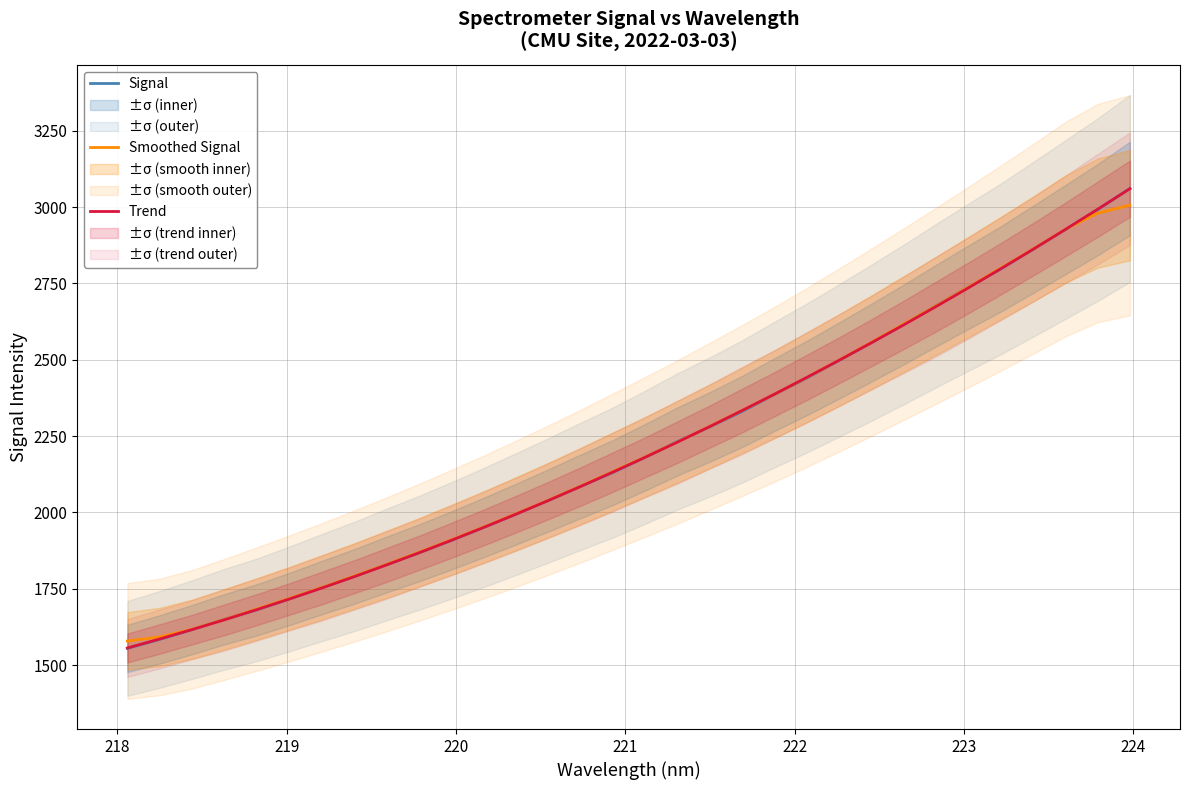

What are all the series names shown in the legend?

Signal, Smoothed Signal, Trend